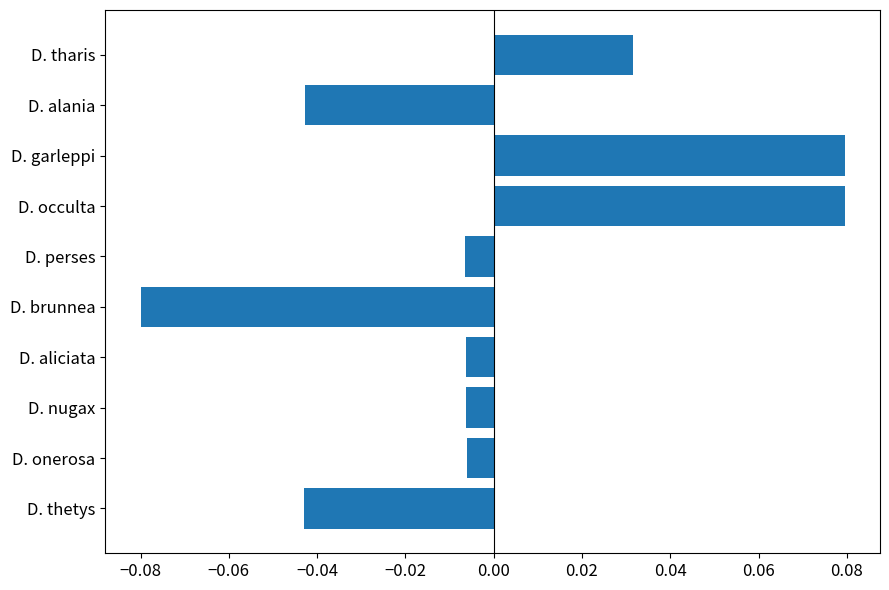

Which label corresponds to the smallest value in the chart?

D. brunnea